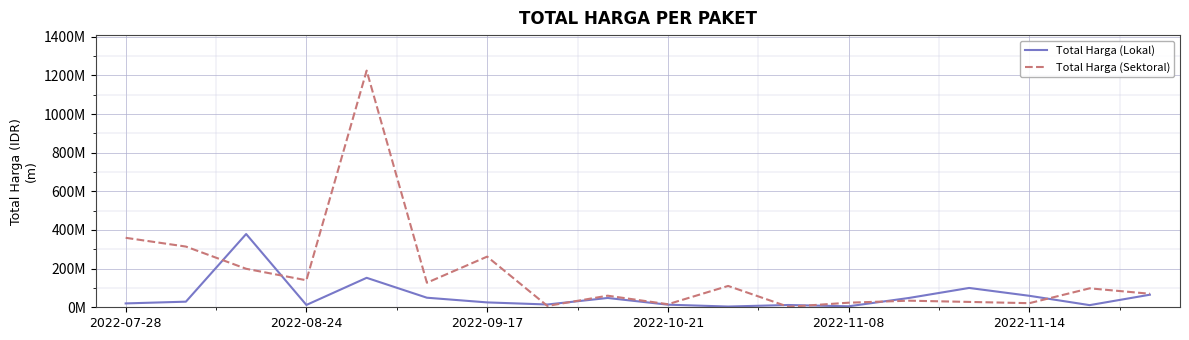

What is the sum of all Total Harga (Lokal) values?

1047495000